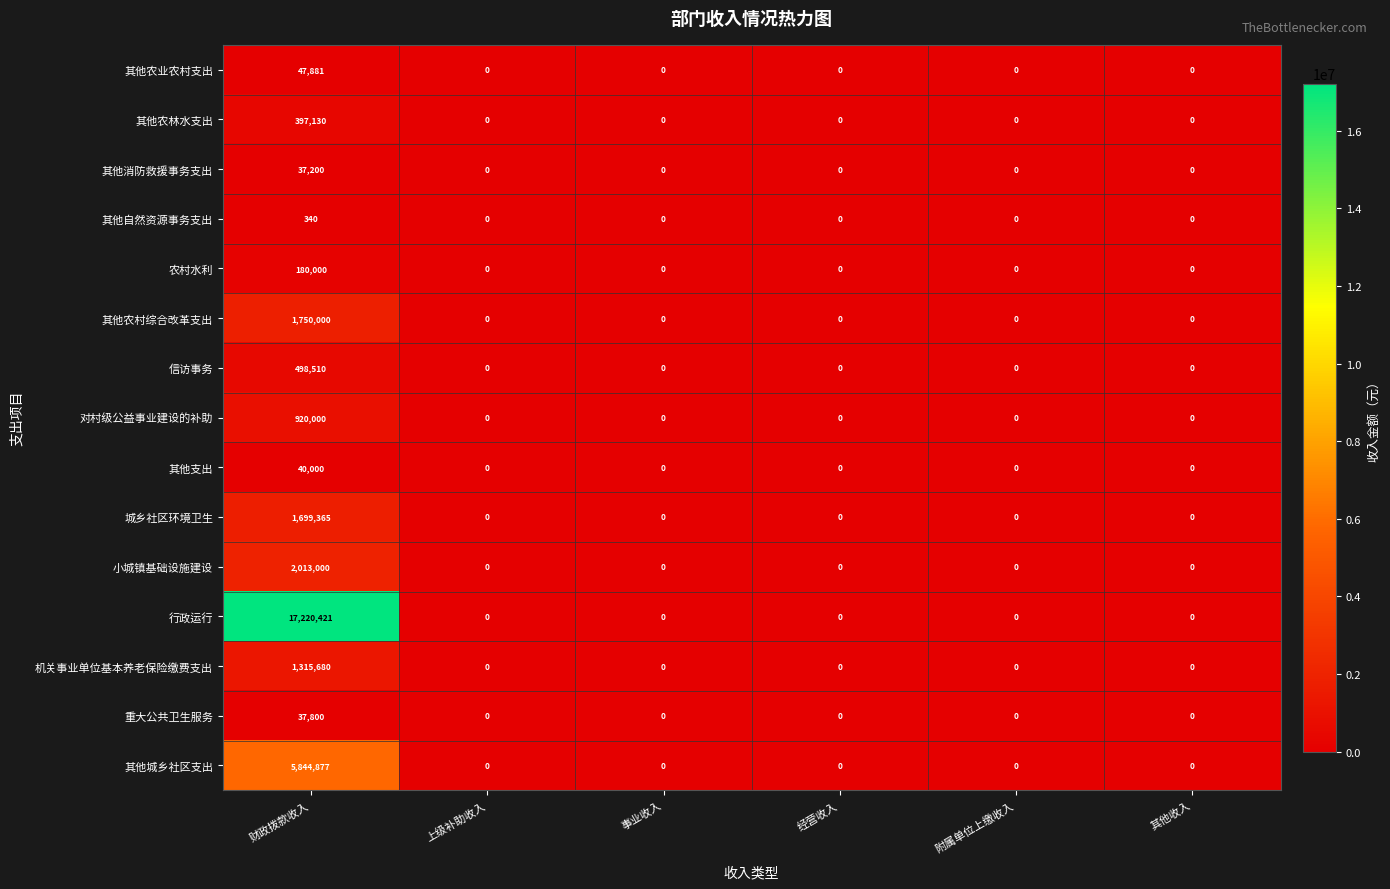

List the series in order of their peak value, lowest first.

其他自然资源事务支出, 其他消防救援事务支出, 重大公共卫生服务, 其他支出, 其他农业农村支出, 农村水利, 其他农林水支出, 信访事务, 对村级公益事业建设的补助, 机关事业单位基本养老保险缴费支出, 城乡社区环境卫生, 其他农村综合改革支出, 小城镇基础设施建设, 其他城乡社区支出, 行政运行